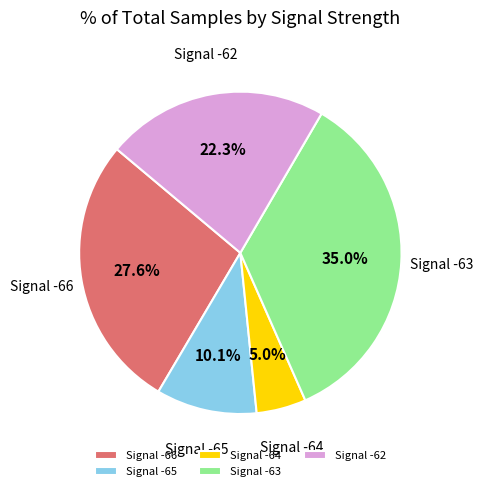

What is the ratio of the value at Signal -64 to the value at Signal -65?

0.5